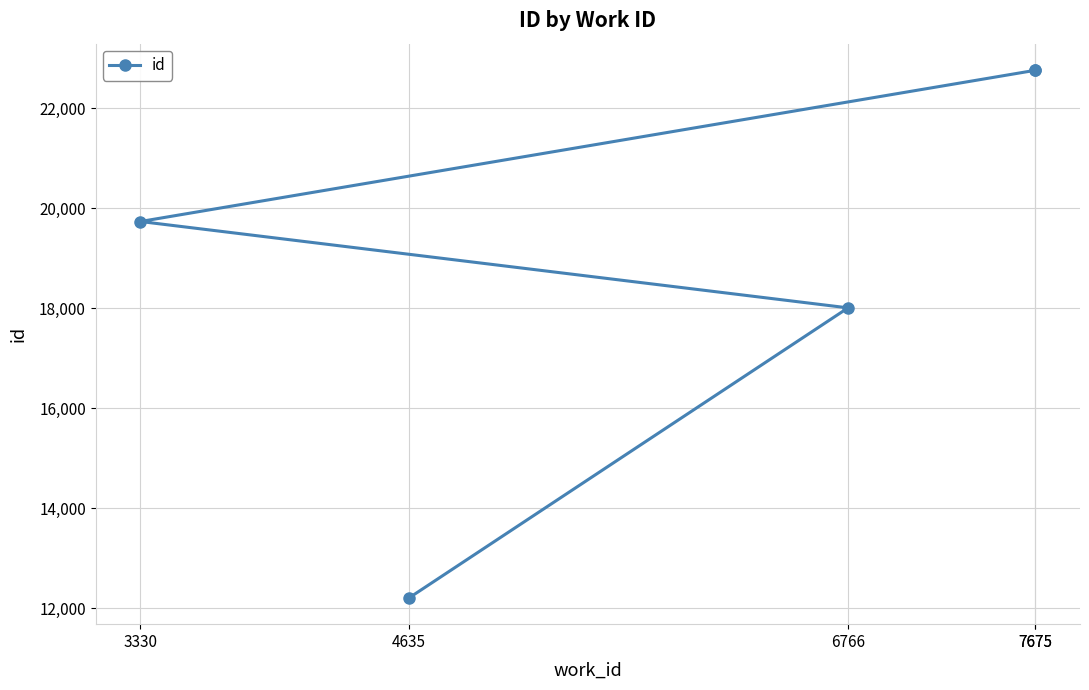

How many lines are shown in the chart?

1